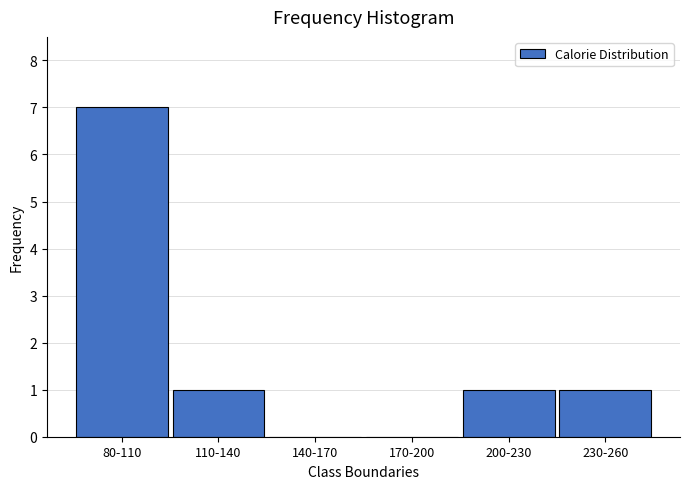

Reading left to right, transcribe all the data shown in this chart.

80-110=7	110-140=1	140-170=0	170-200=0	200-230=1	230-260=1